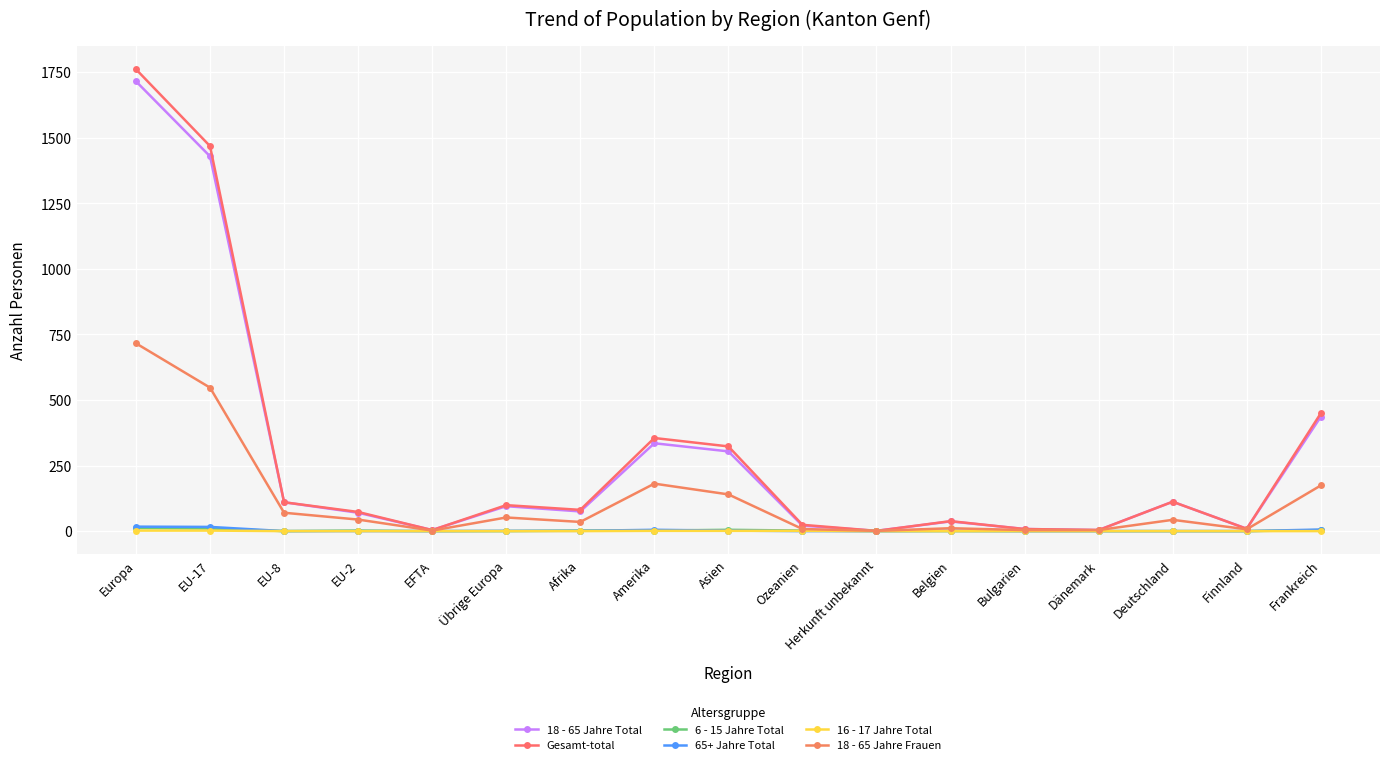

How many lines are shown in the chart?

6